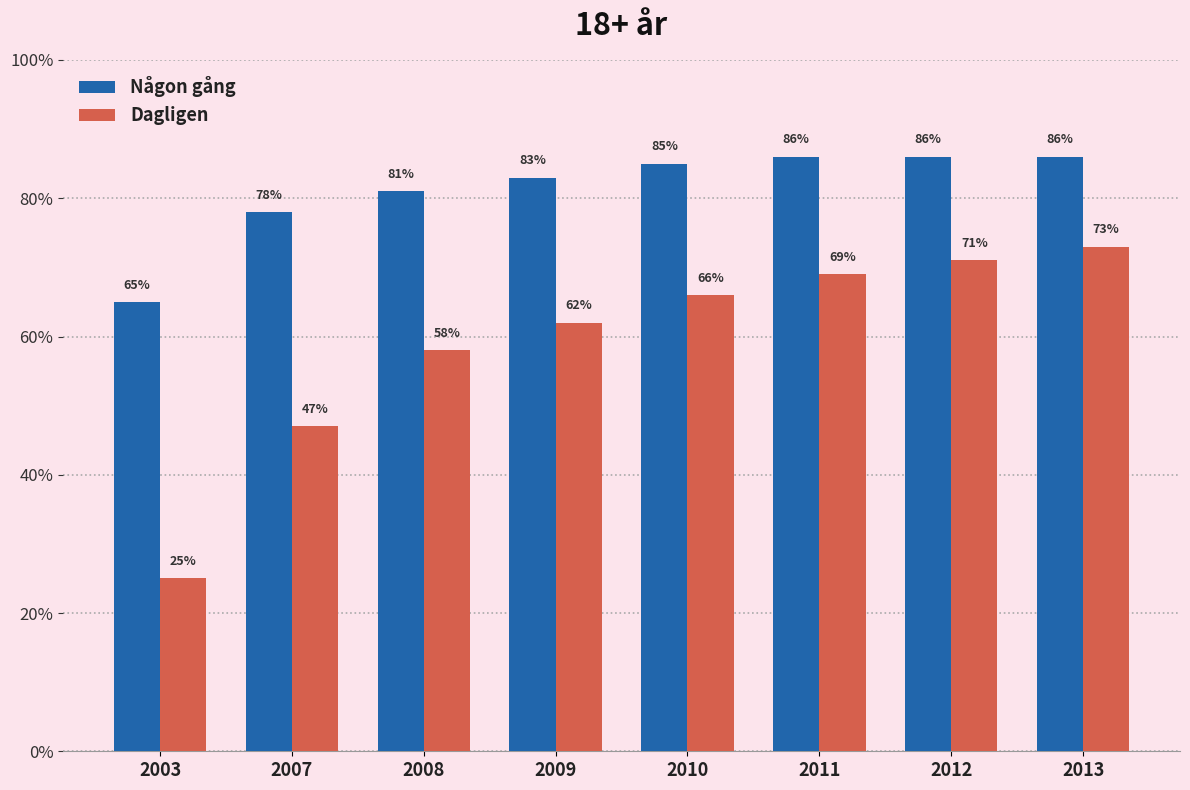

Is the value of Någon gång at 2003 greater than the value of Dagligen at 2009?

Yes